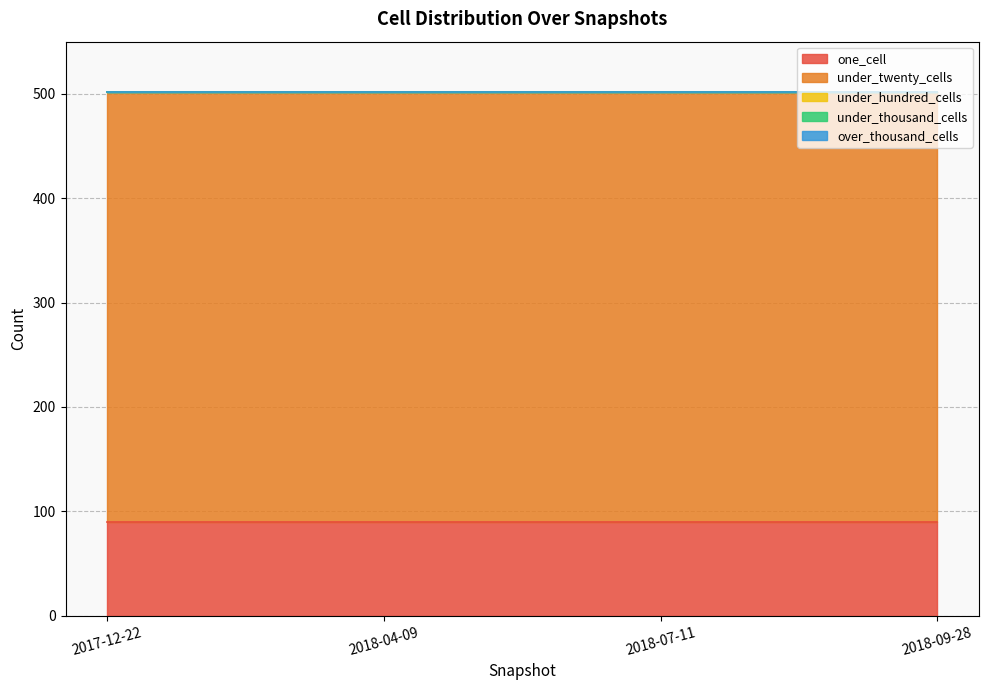

List the labels in order of under_twenty_cells value, smallest first.

2017-12-22, 2018-04-09, 2018-07-11, 2018-09-28